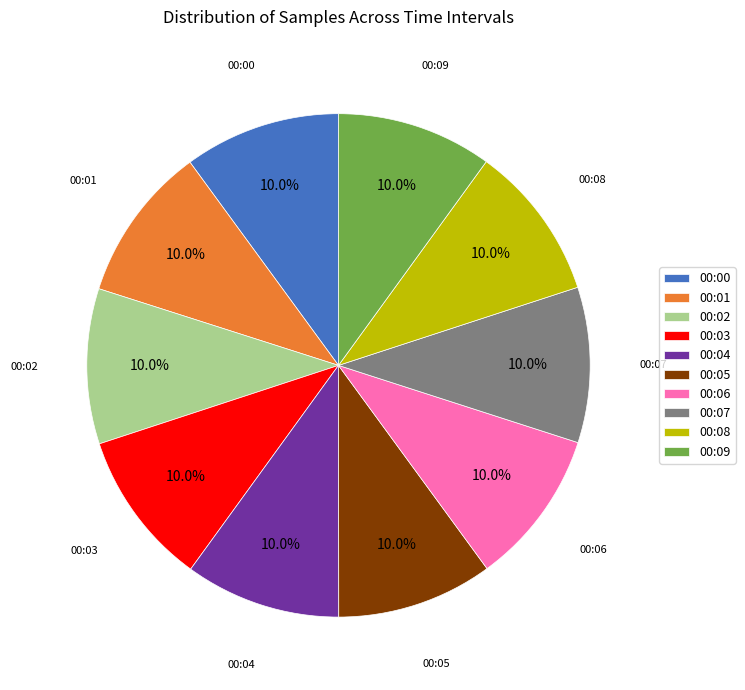

How many segments does this pie chart have?

10